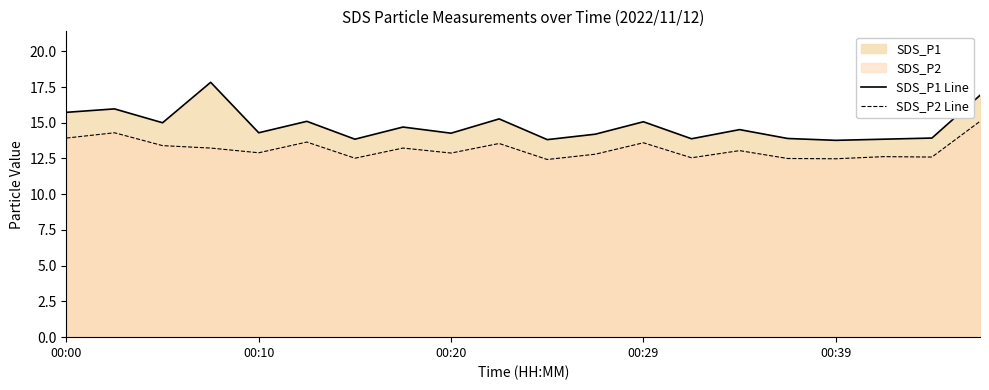

How many lines are shown in the chart?

2